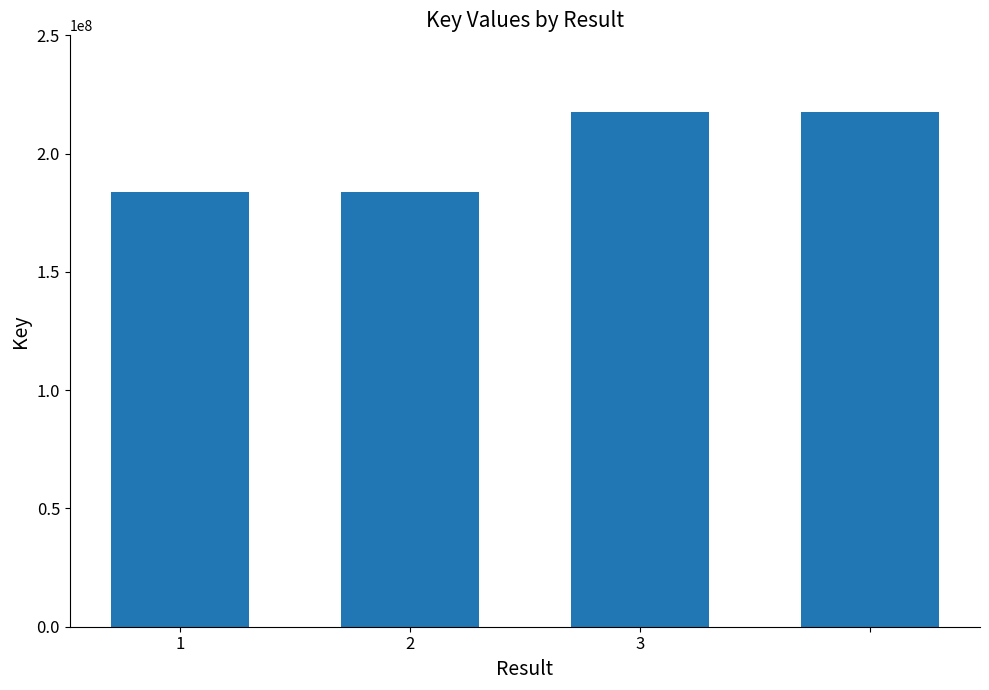

What is the maximum value shown in the chart?

217395793